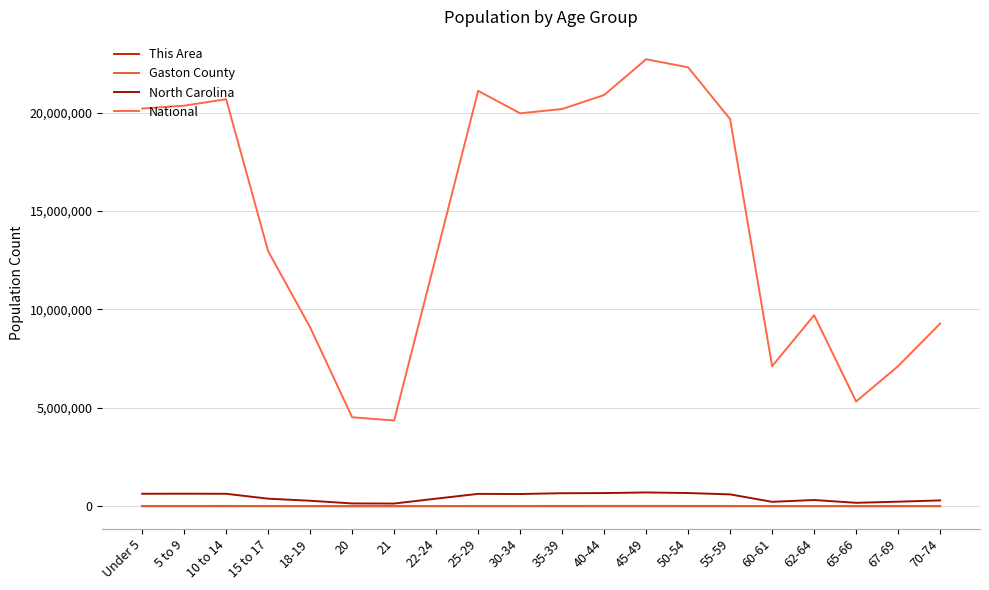

How many series are shown in this chart?

4